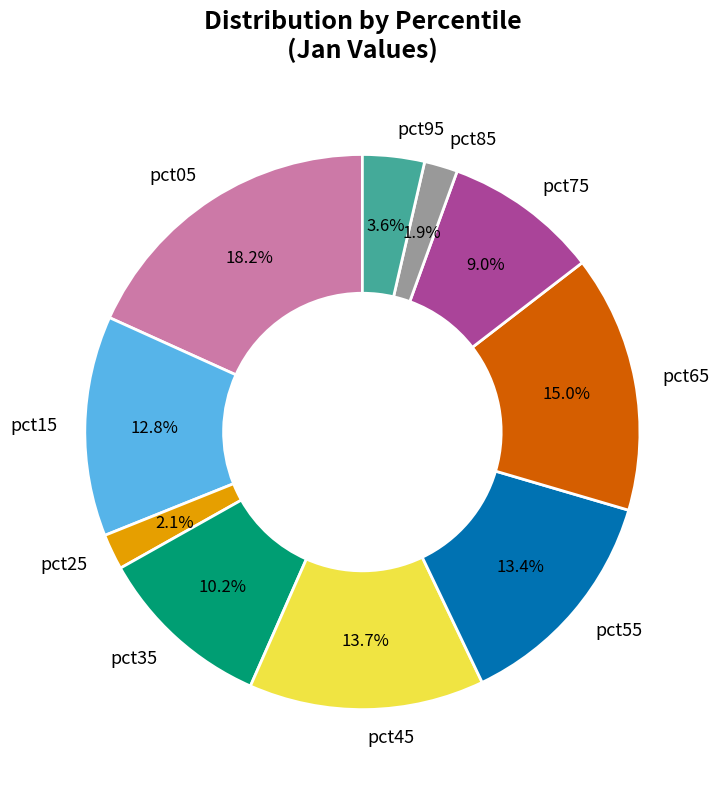

To the nearest percent, what is the difference between the largest and smallest slice percentages?

16%